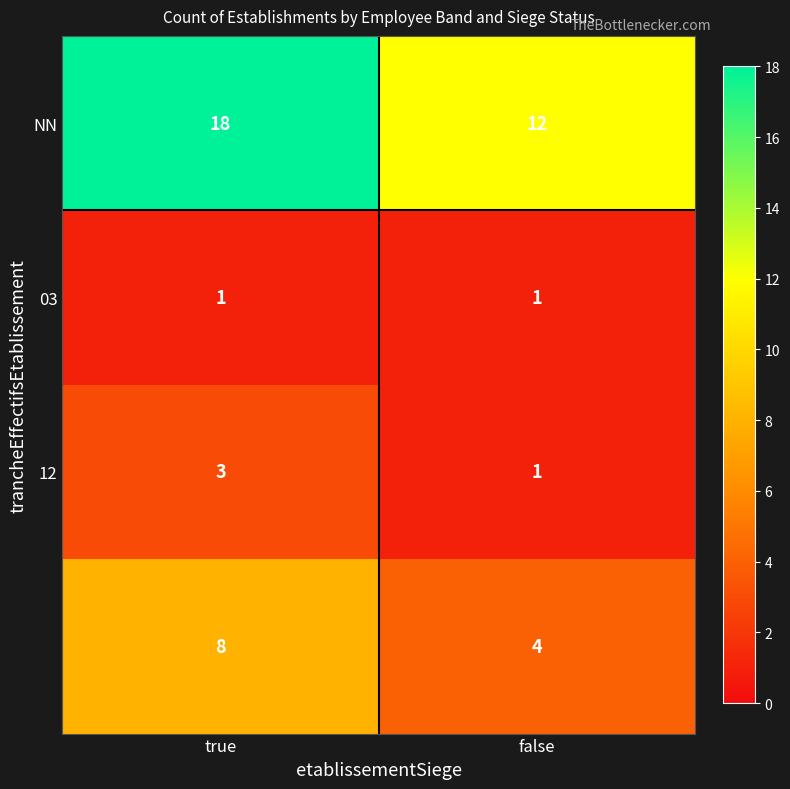

At which category does the chart reach its peak across all series?

true